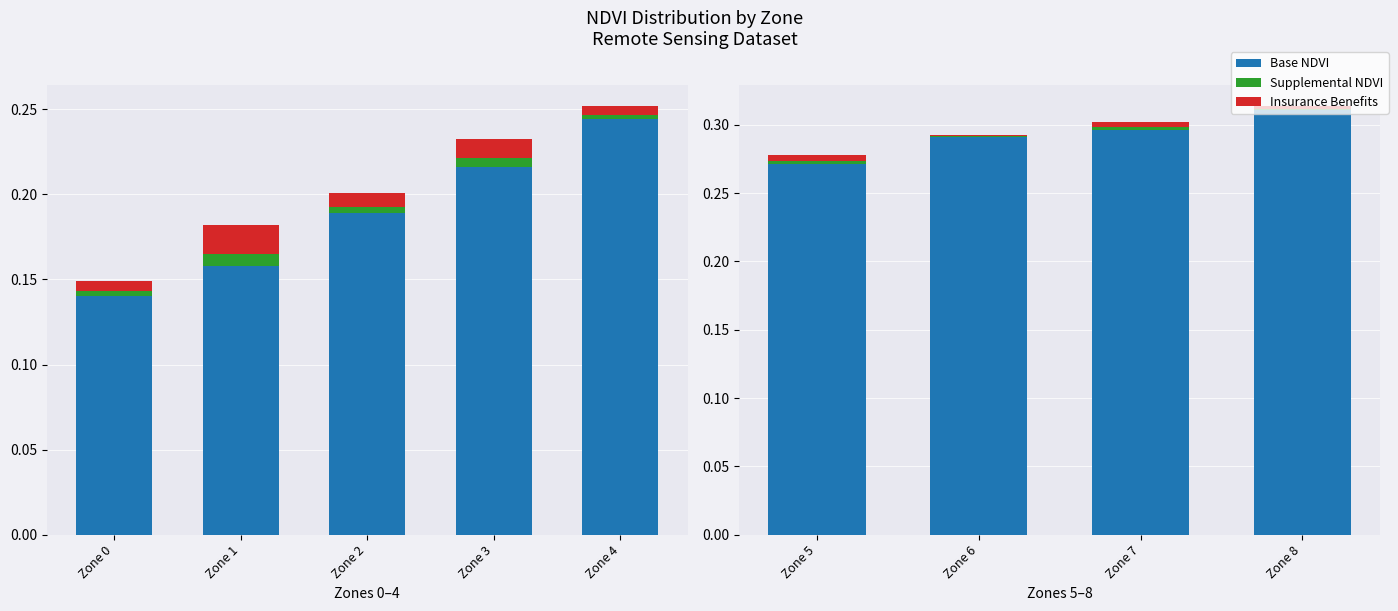

How many series are shown in this chart?

3